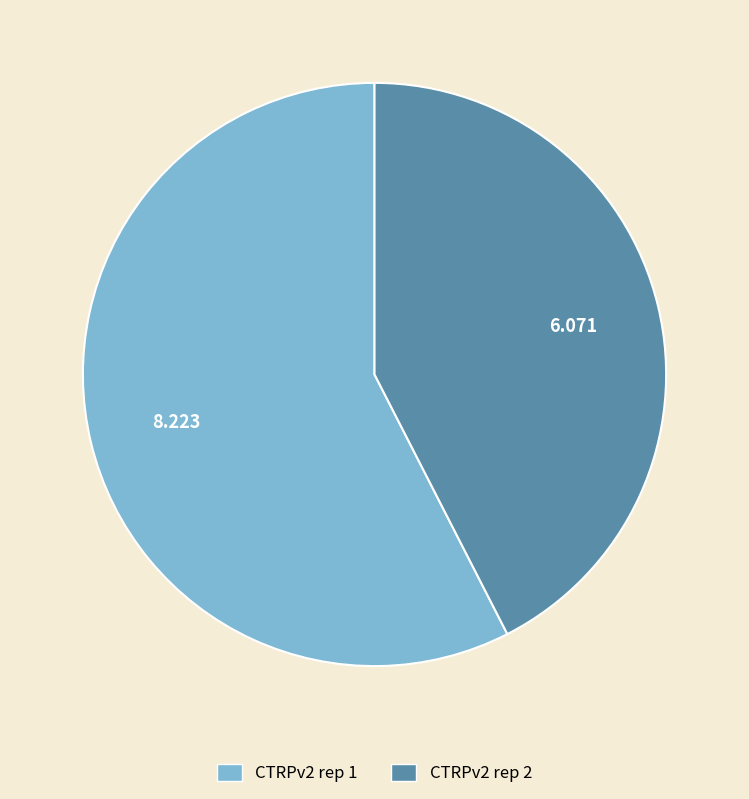

How many segments does this pie chart have?

2